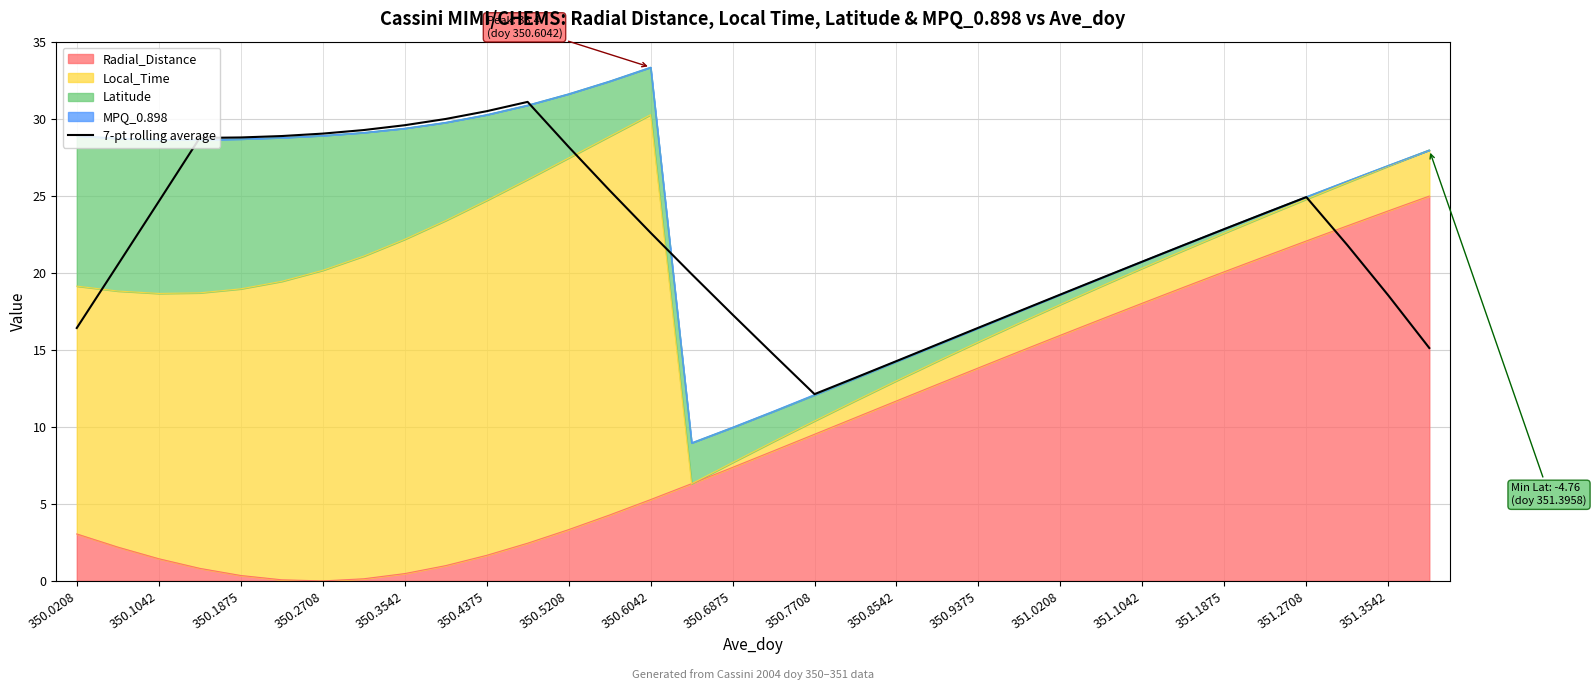

What is the average value?

22.1